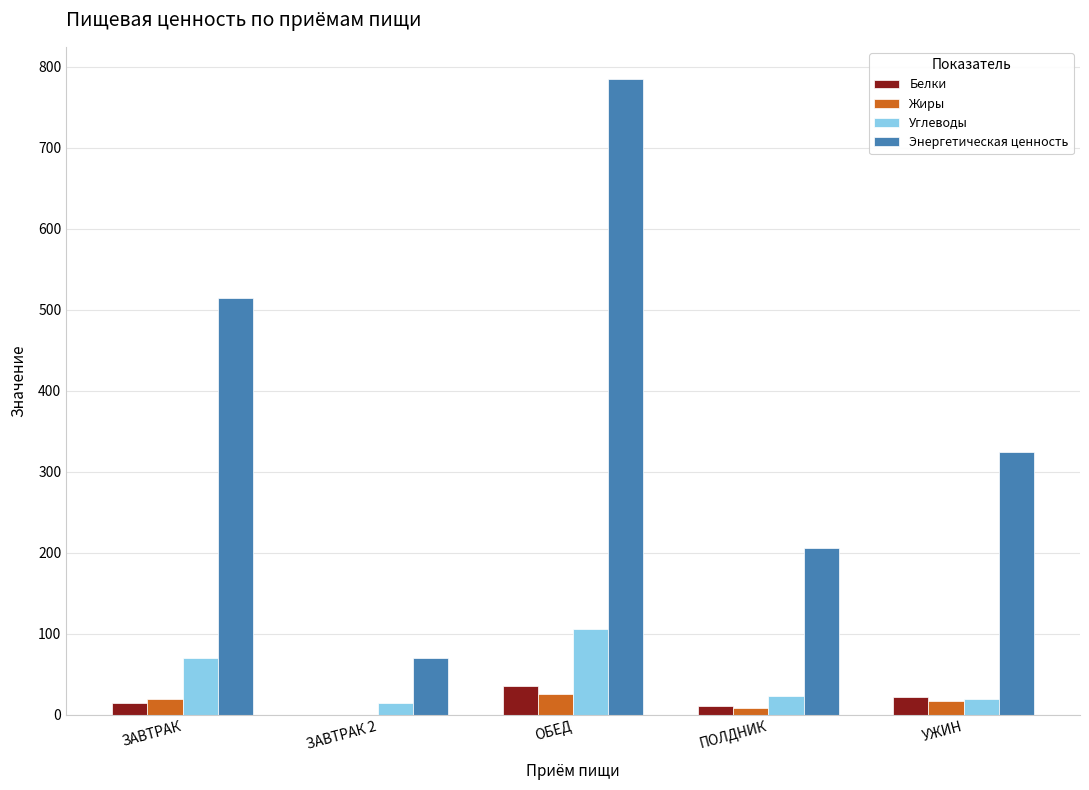

At which label is Углеводы closest to 60?

ЗАВТРАК